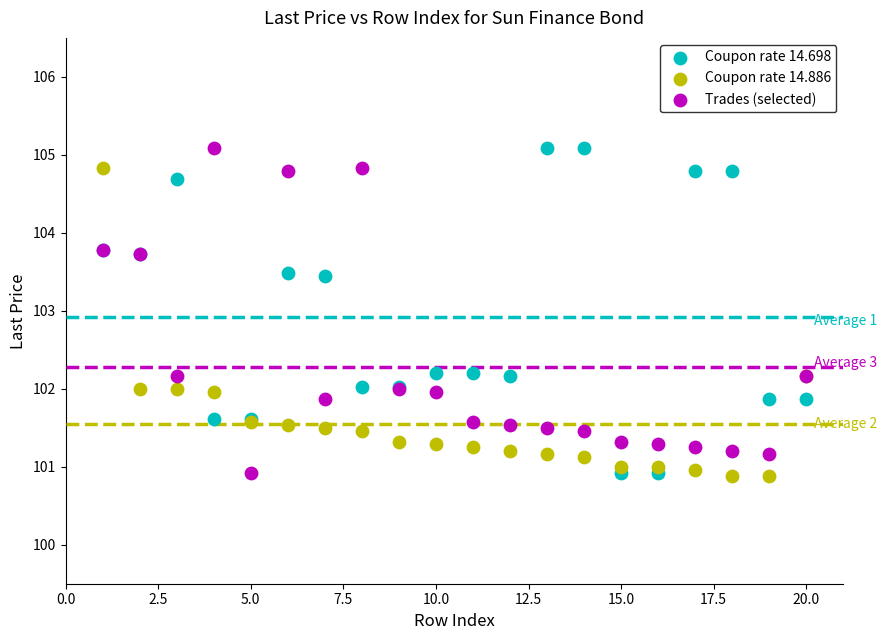

What is the X range (max minus min) for the scatter plot?

19.0